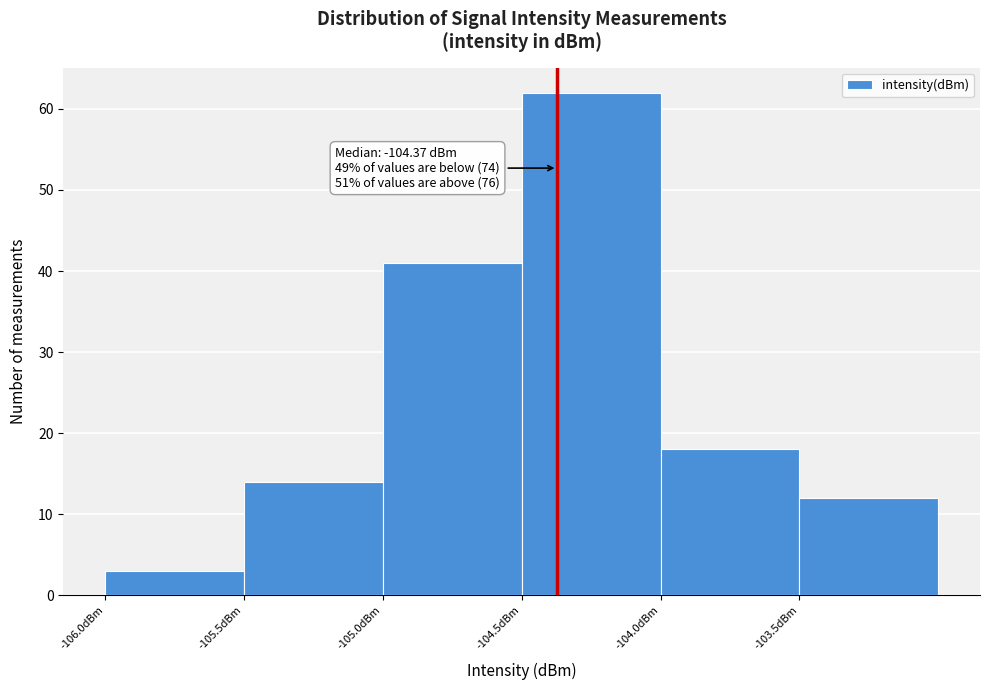

Which range on the x-axis has the tallest bar?

-104.5 to -104.0